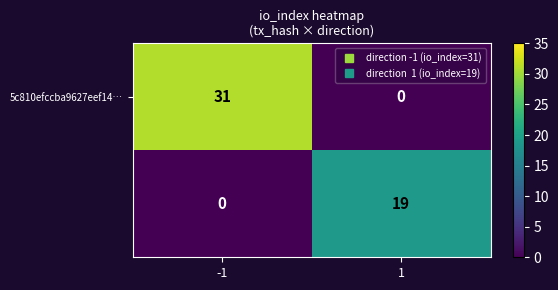

At which category is the sum across all series the highest?

-1